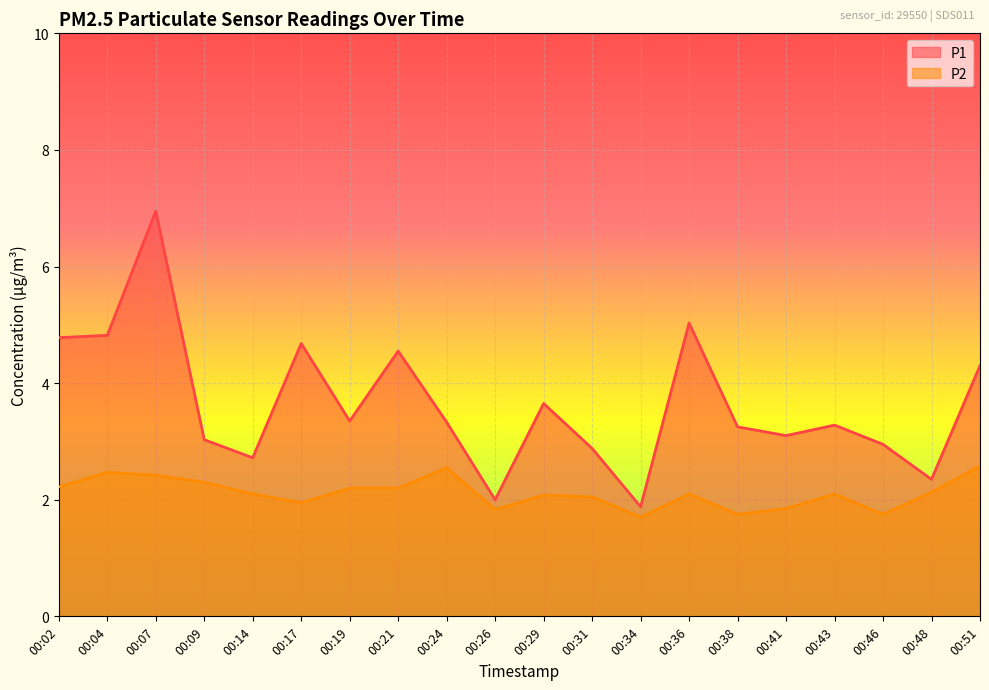

The value of P1 at 00:41 is 3.1. True or false?

True